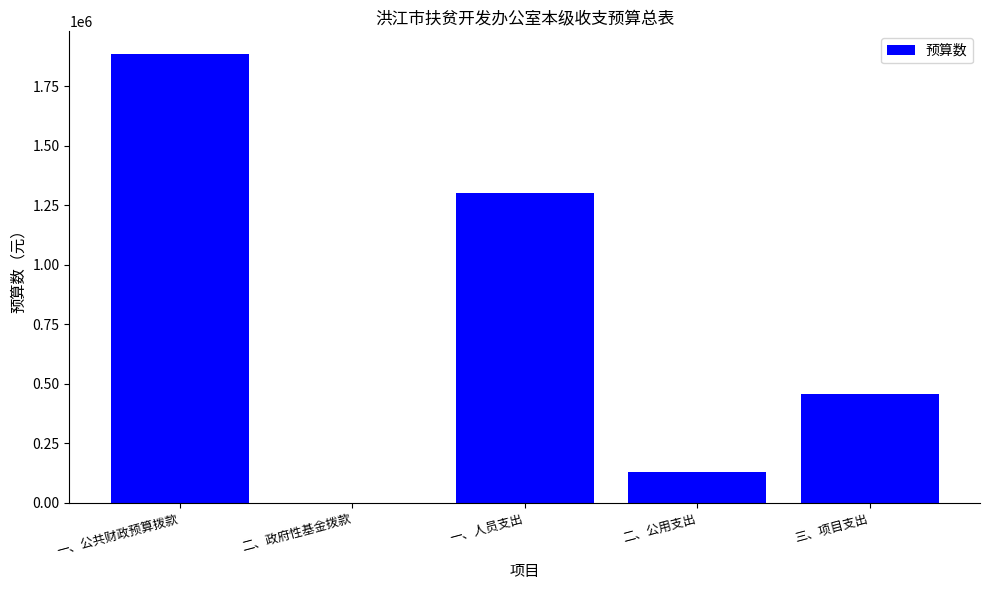

Reading left to right, list all the values displayed in this chart.

一、公共财政预算拨款=1886300	二、政府性基金拨款=0	一、人员支出=1302300	二、公用支出=128000	三、项目支出=456000